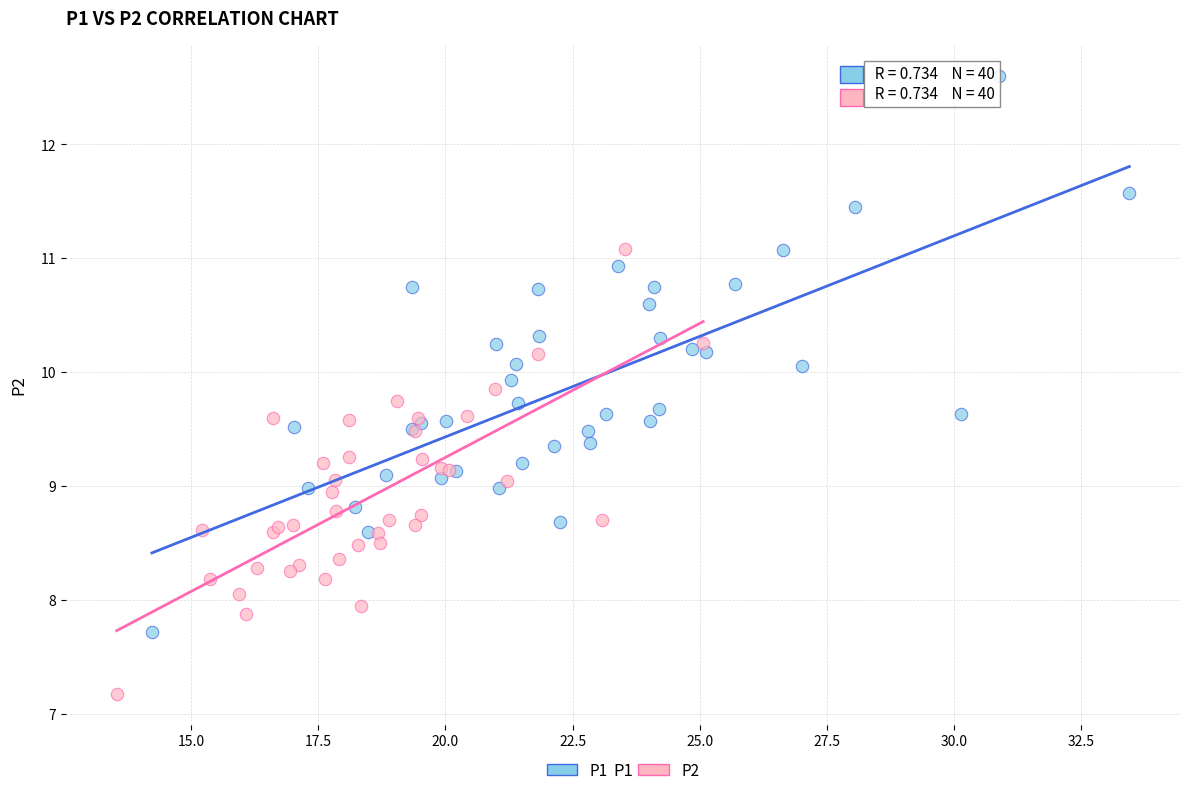

Which series contains the highest Y value?

P1